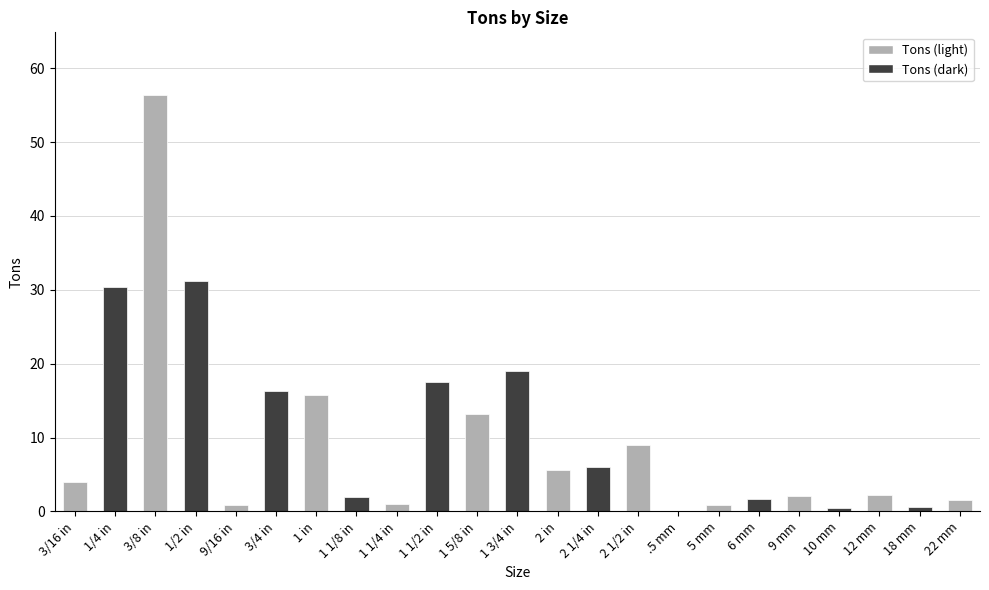

Is it true that the value at 10 mm is 0.5?

True